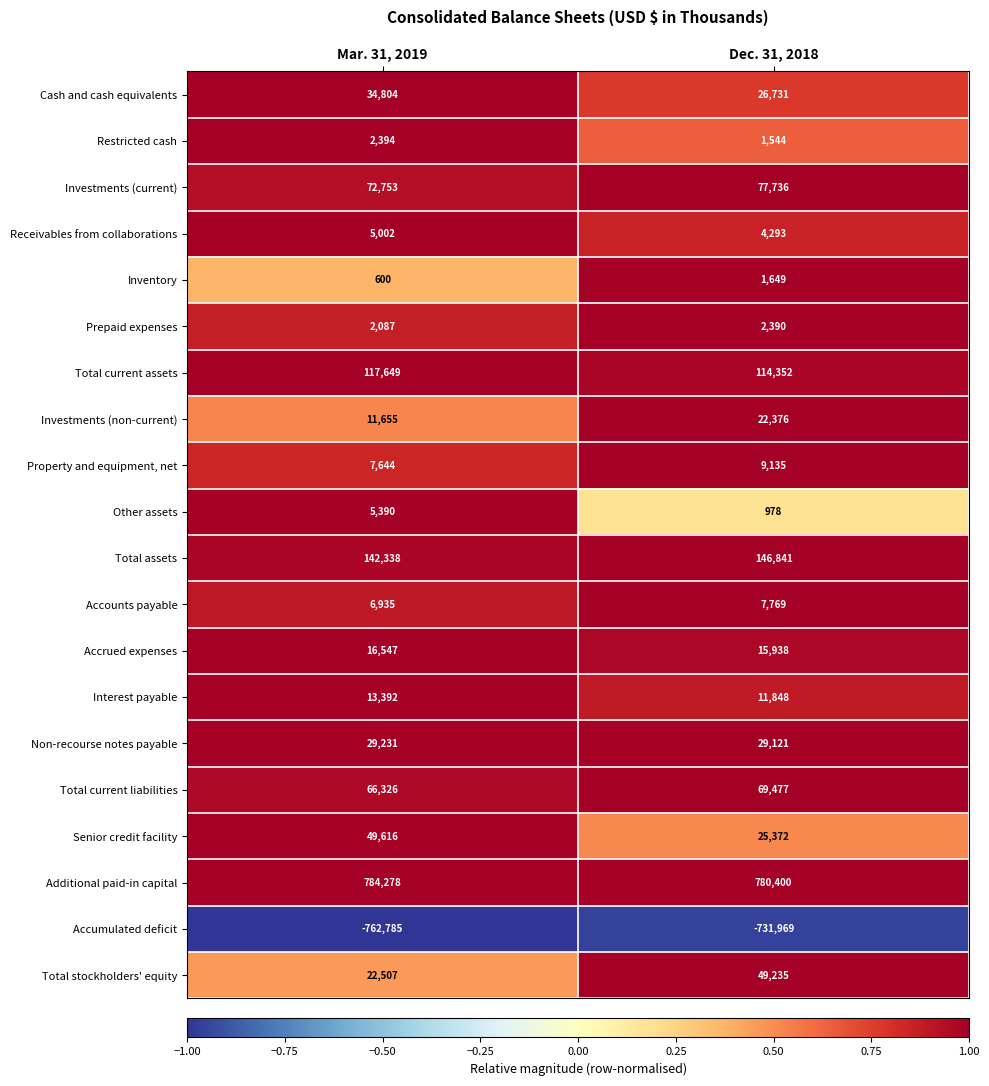

How many data points does each series have?

2